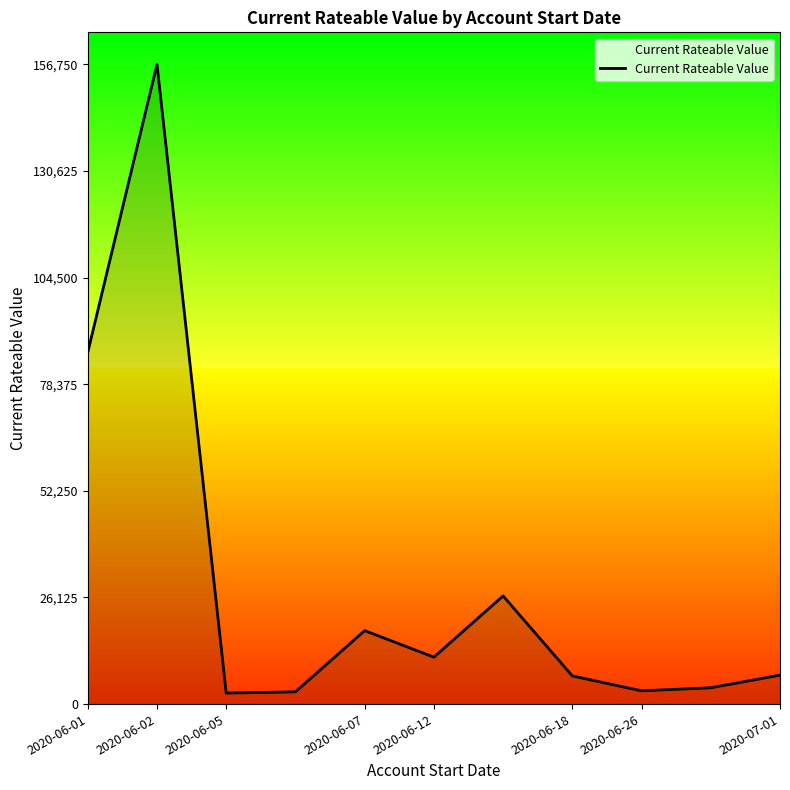

What is the difference between the maximum and minimum values?

154050